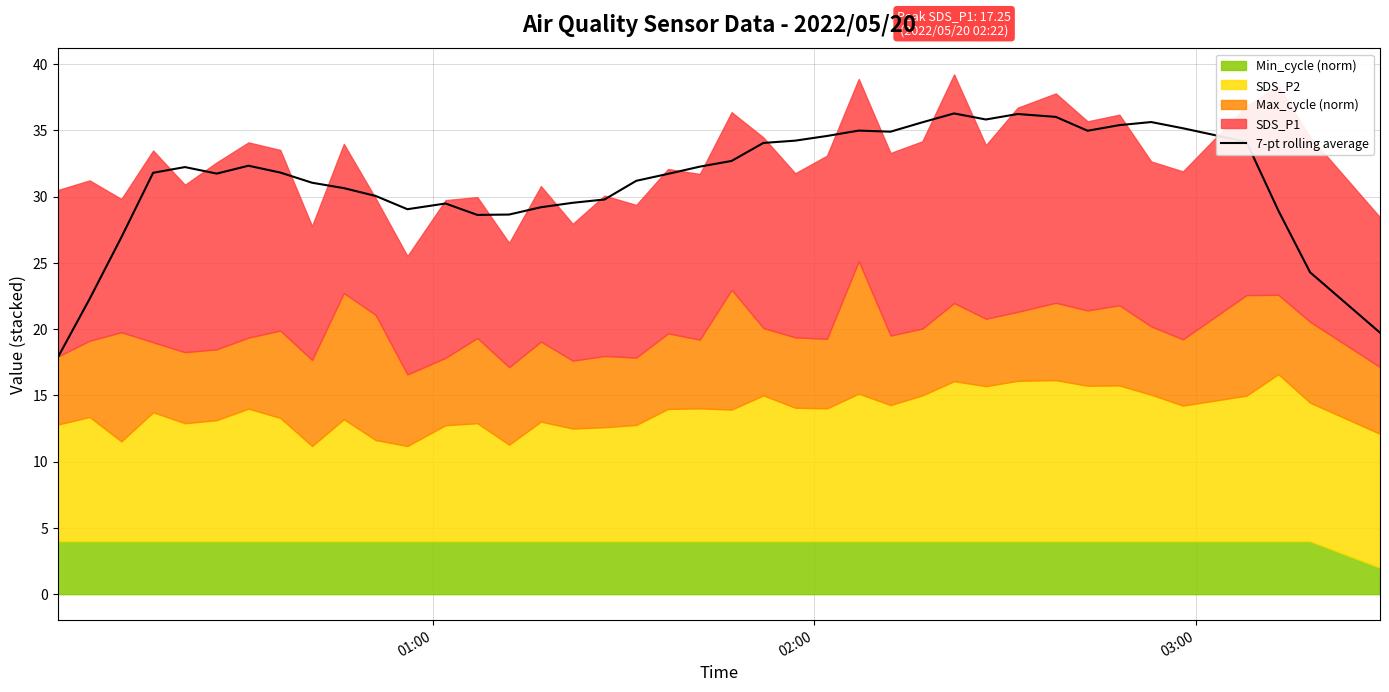

What is the lowest value of the 7-pt rolling average series?

17.9